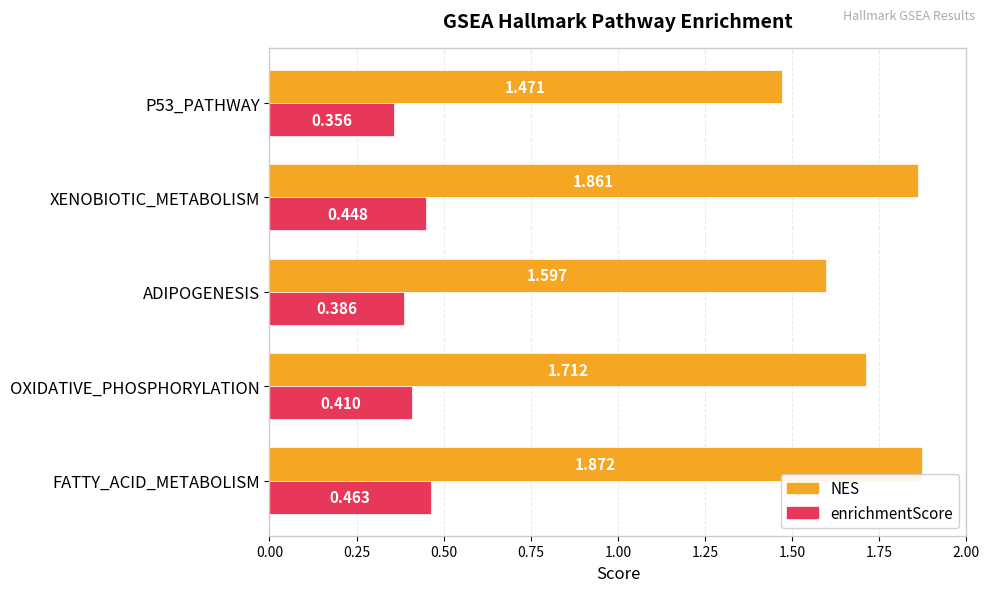

What is the sum of all enrichmentScore values?

2.1